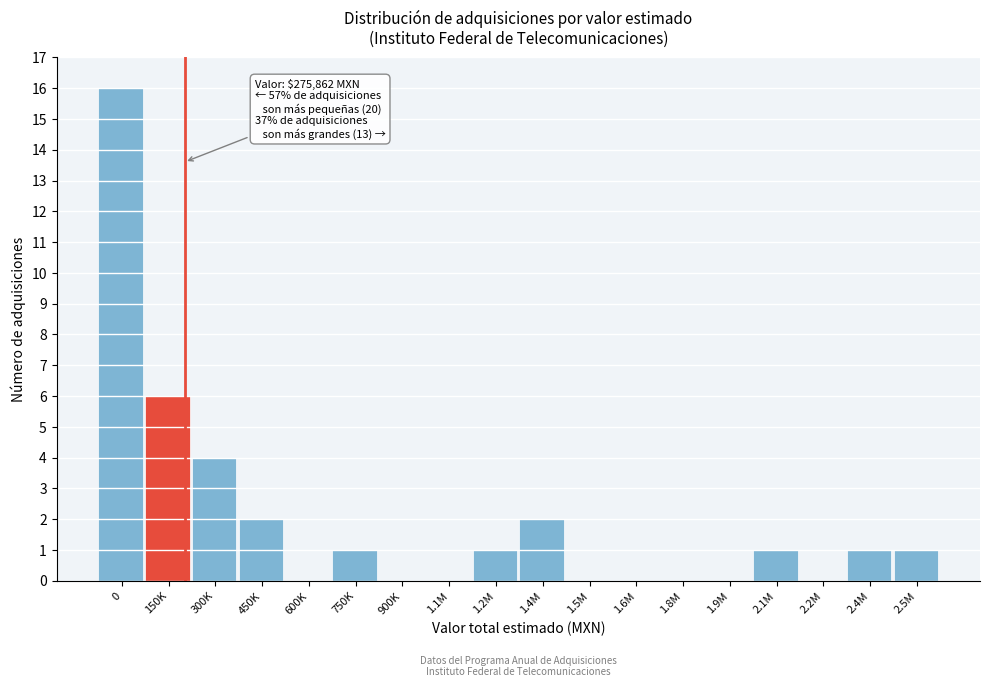

Reading right to left, extract all data points from this chart.

2.5M=1	2.4M=1	2.2M=0	2.1M=1	1.9M=0	1.8M=0	1.6M=0	1.5M=0	1.4M=2	1.2M=1	1.1M=0	900K=0	750K=1	600K=0	450K=2	300K=4	150K=6	0=16